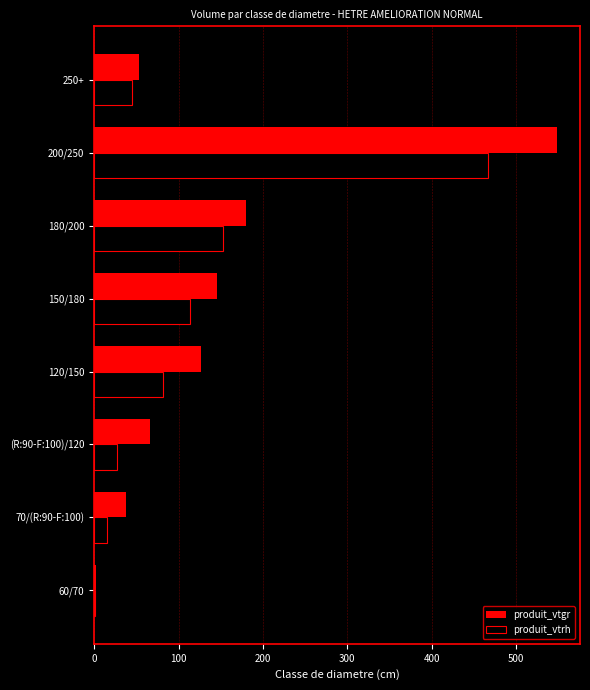

Which series changed the most between 60/70 and 150/180?

produit_vtgr